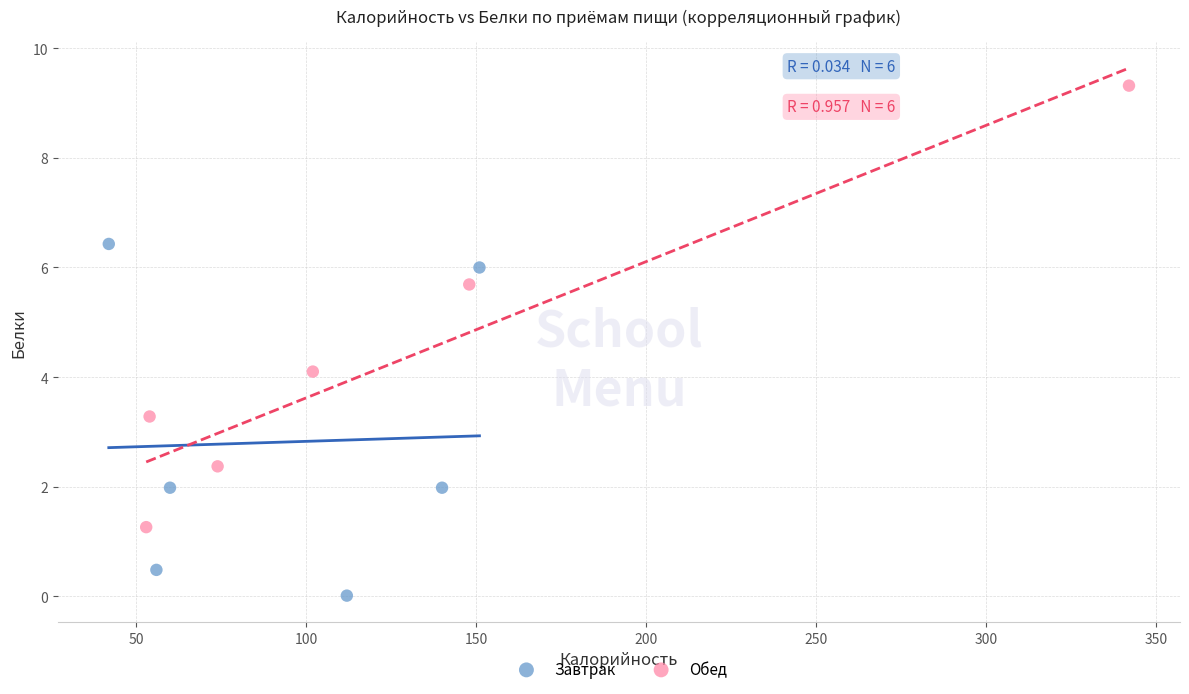

Which series has the widest spread of Y values?

Обед